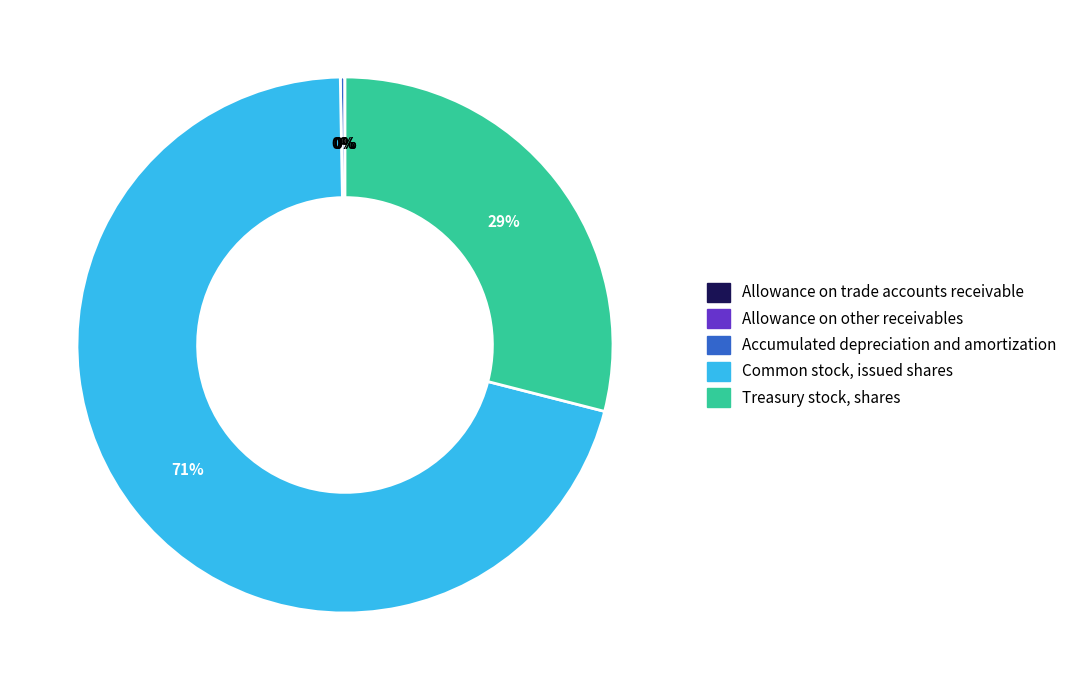

Is Common stock, issued shares the majority of the pie?

Yes